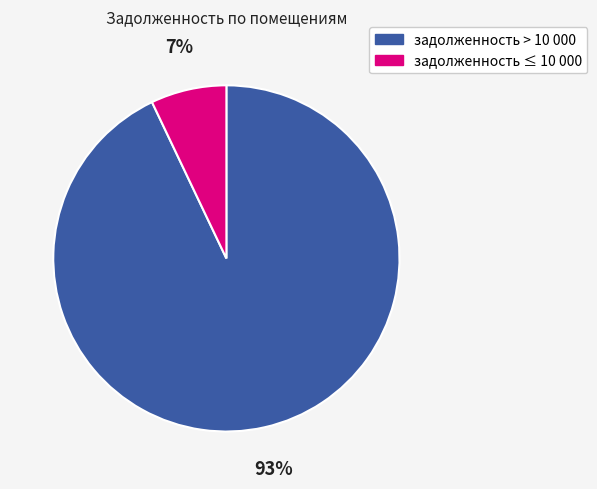

To the nearest percent, what is the difference between the largest and smallest slice percentages?

86%